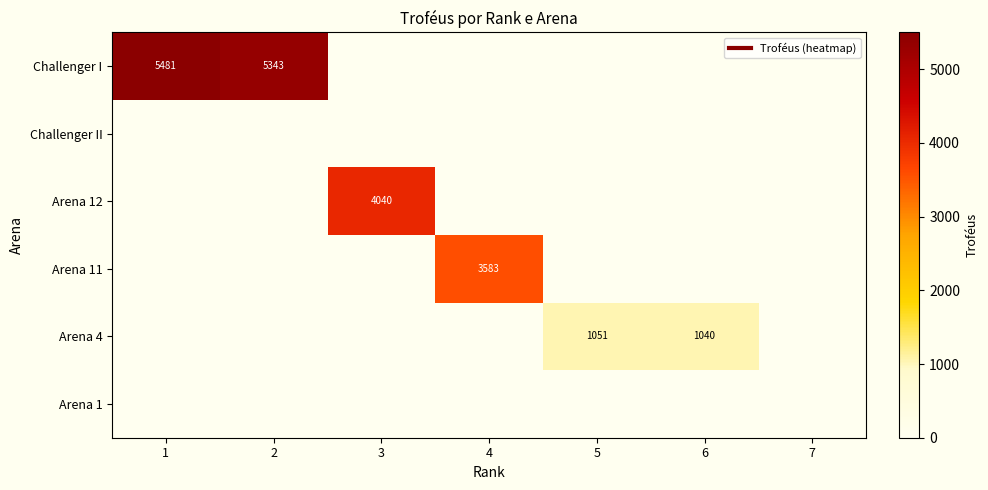

List the series in order of their peak value, highest first.

Challenger I, Arena 12, Arena 11, Arena 4, Challenger II, Arena 1